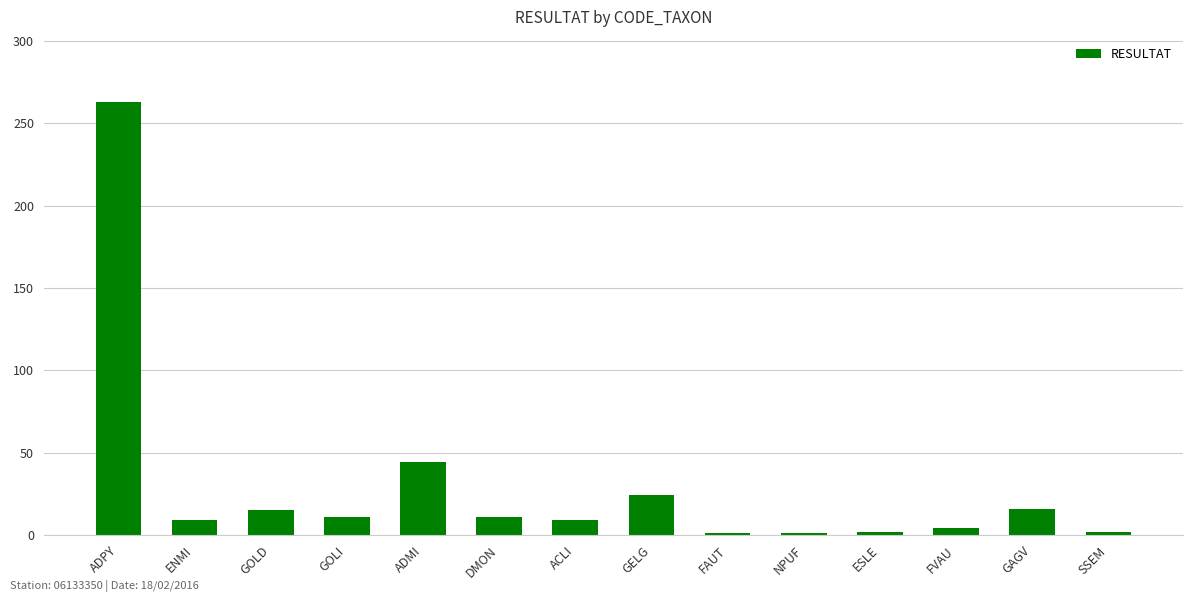

Which has a higher value, FVAU or ACLI?

ACLI